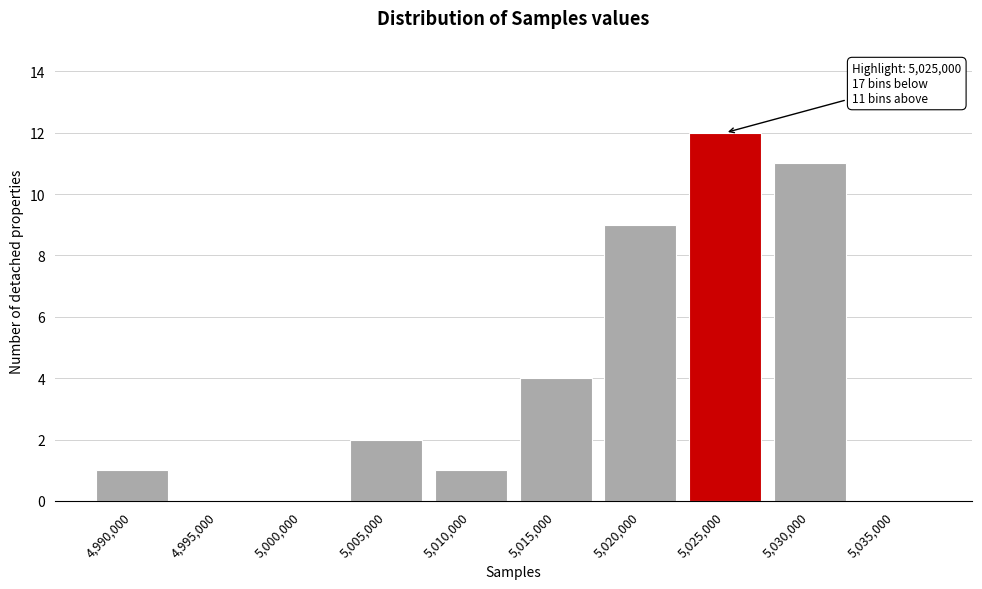

Reading left to right, transcribe all the data shown in this chart.

4,990,000=1	4,995,000=0	5,000,000=0	5,005,000=2	5,010,000=1	5,015,000=4	5,020,000=9	5,025,000=12	5,030,000=11	5,035,000=0